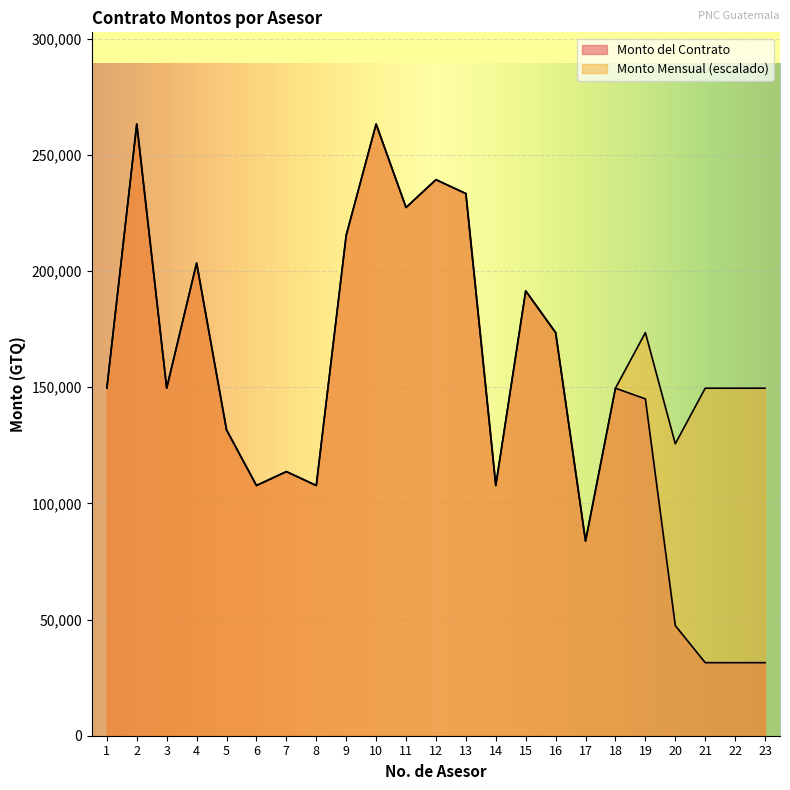

Reading left to right, extract all data points from this chart.

Monto del Contrato: 1=149596.8	2=263290.3	3=149596.8	4=203451.6	5=131645.2	6=107709.7	7=113693.6	8=107709.7	9=215419.4	10=263290.3	11=227387.1	12=239354.8	13=233371.0	14=107709.7	15=191483.9	16=173532.3	17=83774.2	18=149596.8	19=145000.0	20=47419.3	21=31451.6	22=31451.6	23=31451.6
Monto Mensual: 1=149596.8	2=263290.3	3=149596.8	4=203451.6	5=131645.2	6=107709.7	7=113693.5	8=107709.7	9=215419.4	10=263290.3	11=227387.1	12=239354.8	13=233371.0	14=107709.7	15=191483.9	16=173532.3	17=83774.2	18=149596.8	19=173532.3	20=125661.3	21=149596.8	22=149596.8	23=149596.8